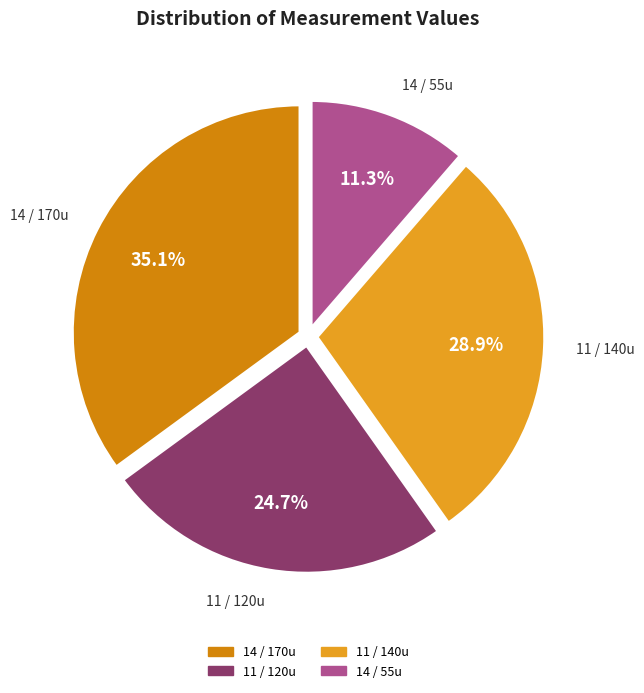

To the nearest percent, what is the average slice percentage?

25%